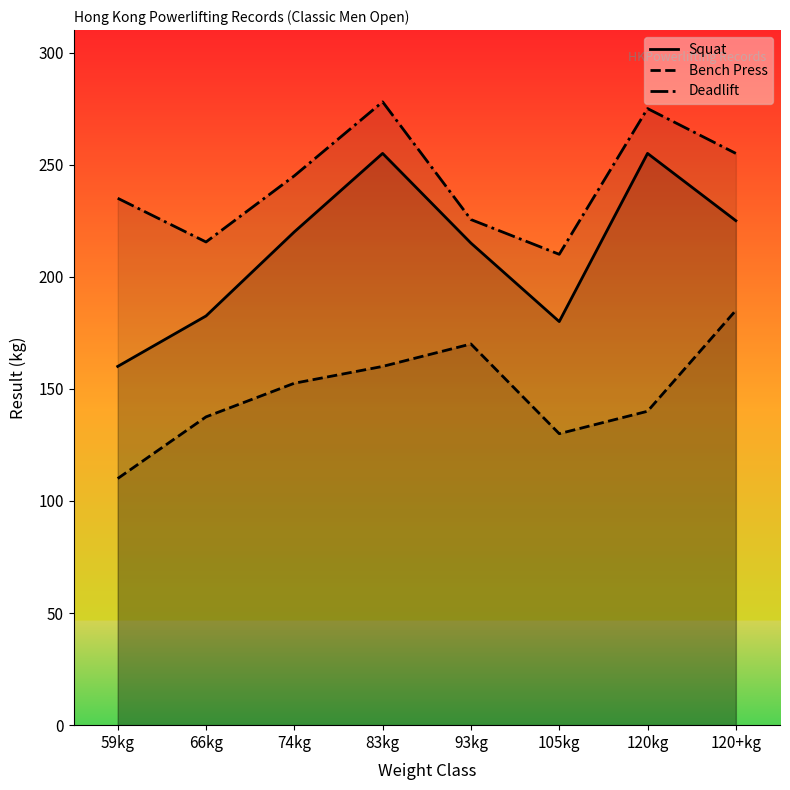

Reading left to right, list all the values displayed in this chart.

Squat: 59kg=160.0	66kg=182.5	74kg=220.0	83kg=255.0	93kg=215.0	105kg=180.0	120kg=255.0	120+kg=225.0
Bench Press: 59kg=110.0	66kg=137.5	74kg=152.5	83kg=160.0	93kg=170.0	105kg=130.0	120kg=140.0	120+kg=185.0
Deadlift: 59kg=235.0	66kg=215.5	74kg=245.0	83kg=278.0	93kg=225.5	105kg=210.0	120kg=275.0	120+kg=255.0